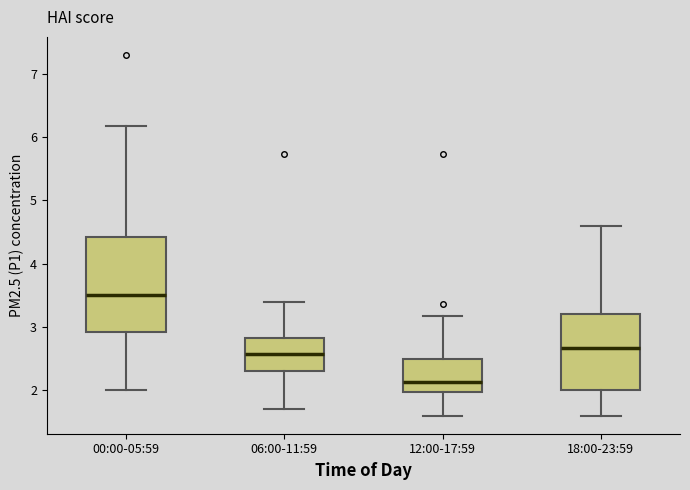

Which box is the tallest, from its lower edge to its upper edge?

00:00-05:59